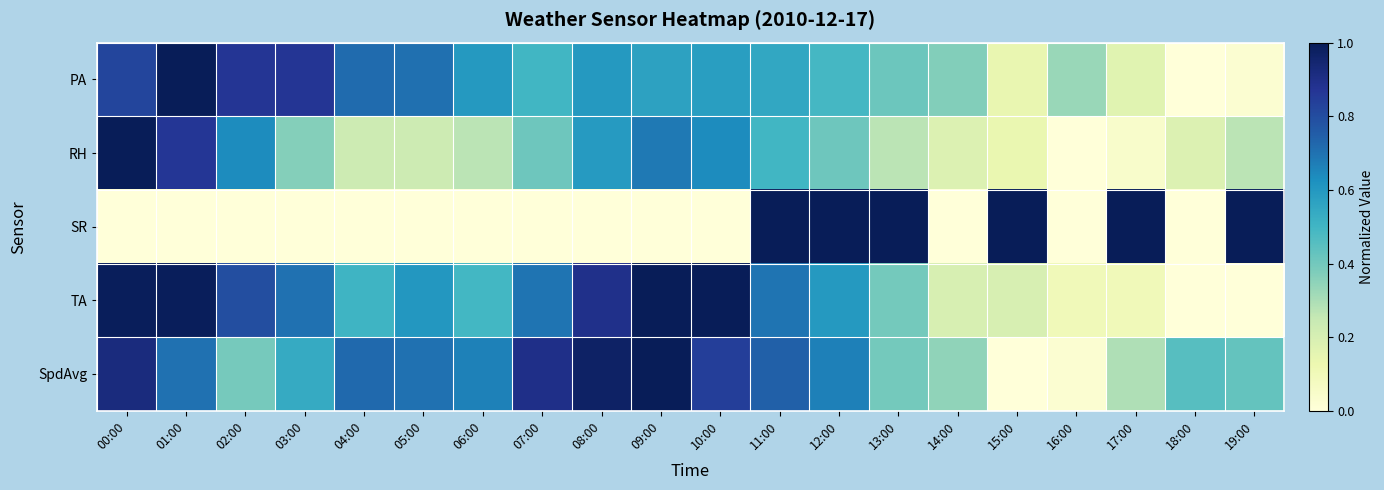

Rank the series by their maximum value, from highest to lowest.

PA, RH, SR, TA, SpdAvg